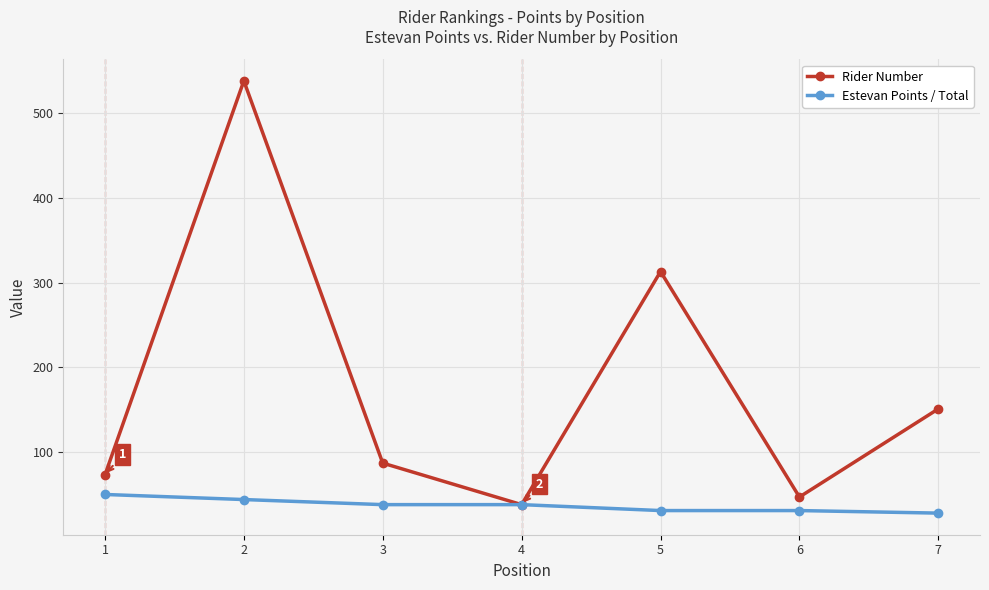

Where is the first local maximum for Rider Number?

2